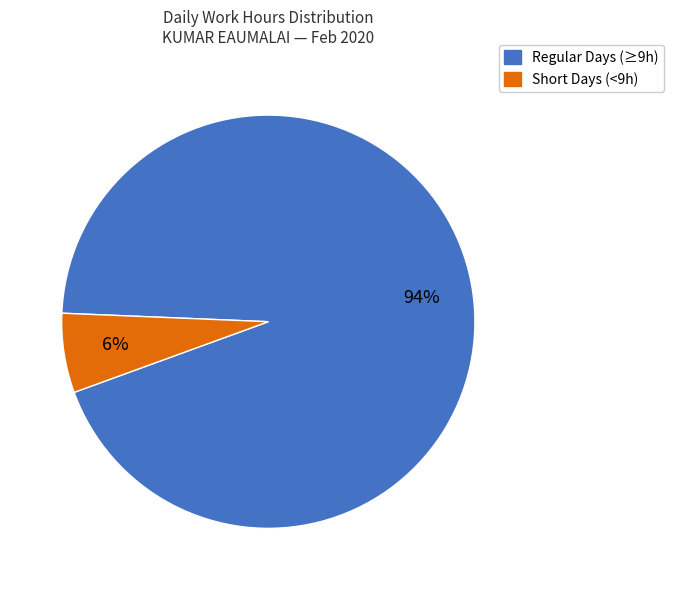

To the nearest percent, what is the average slice percentage?

50%